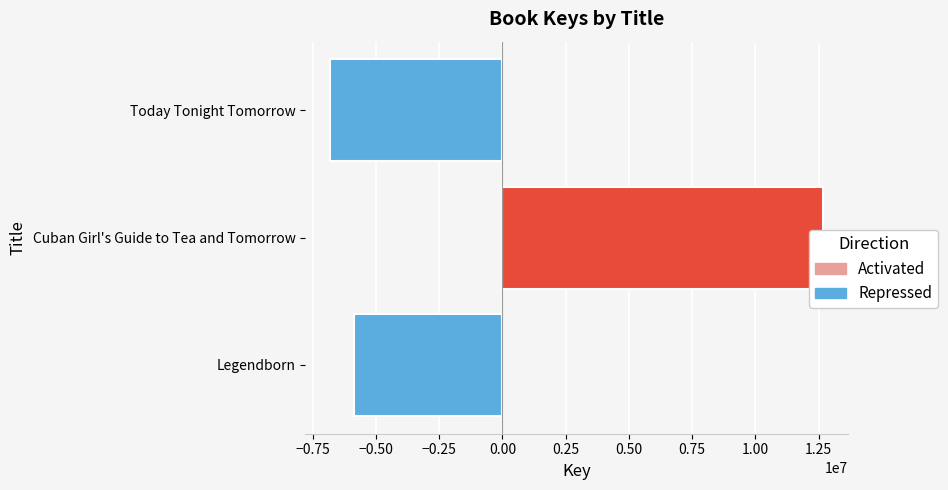

Is it true that the value at Legendborn is -8330299.9?

False